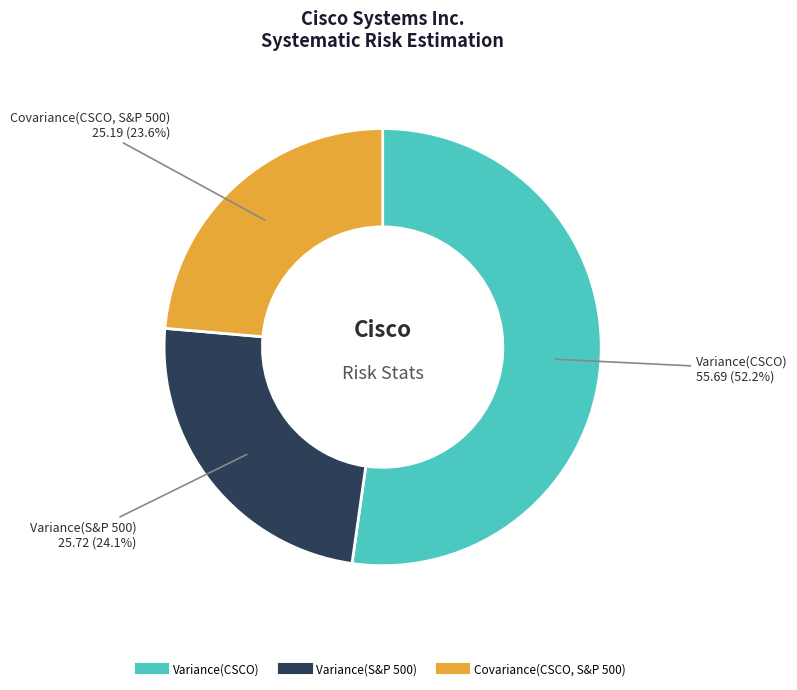

Which slice represents more than half of the pie?

Variance(CSCO)